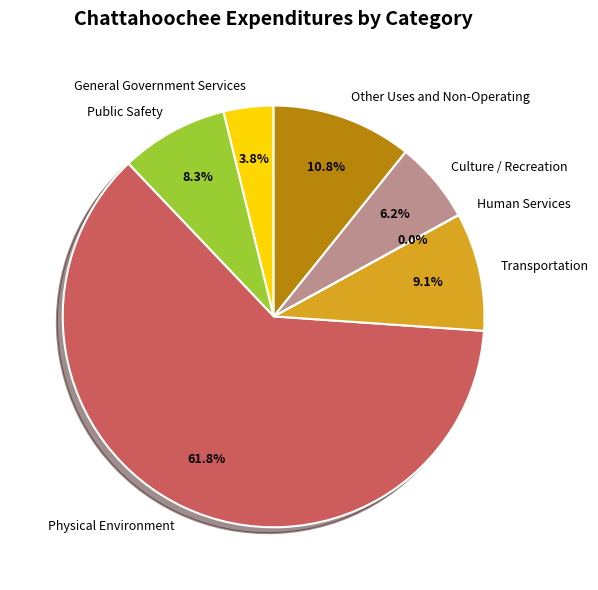

Is it true that Other Uses and Non-Operating is 11% of the pie?

True